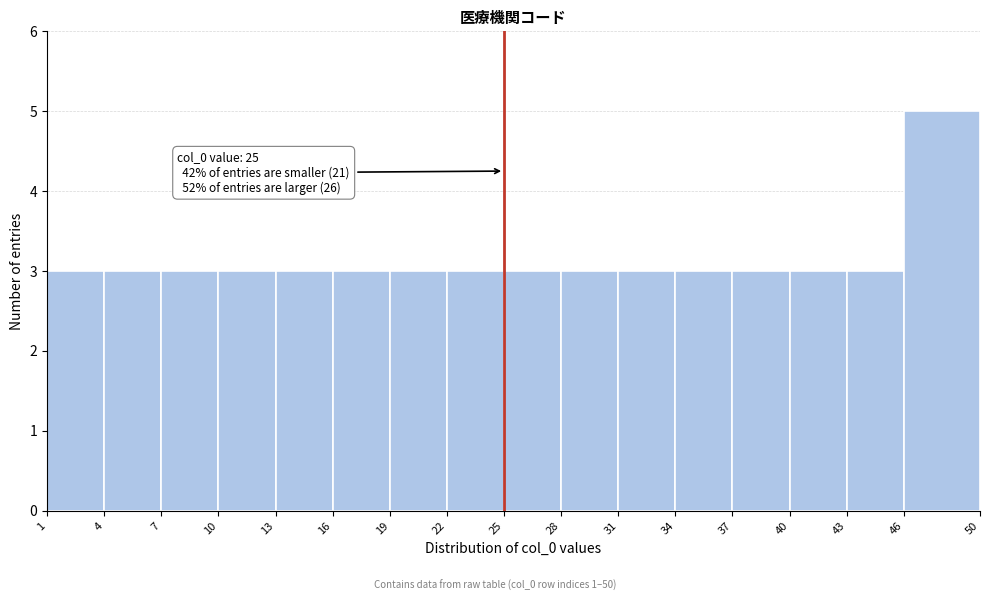

Which range on the x-axis has the tallest bar?

46 to 50